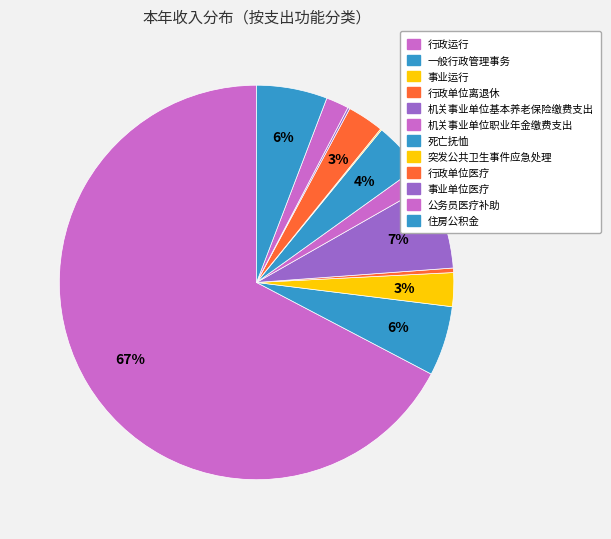

Which category has the smallest portion of the pie?

突发公共卫生事件应急处理